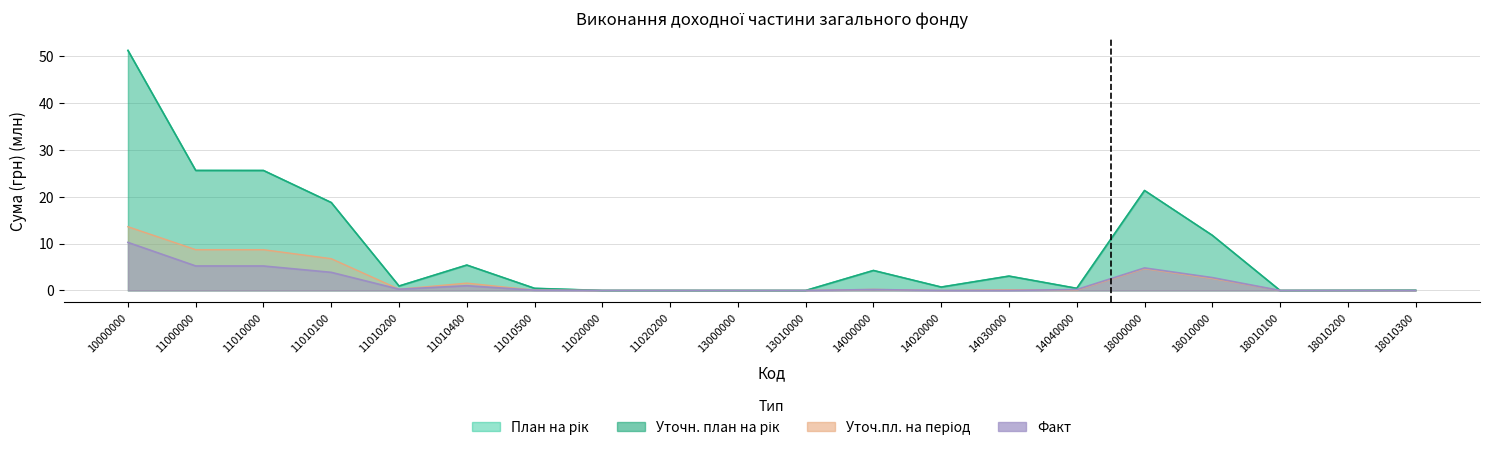

The Уточн. план на рік series shows 1.0 at 11010200. True or false?

True